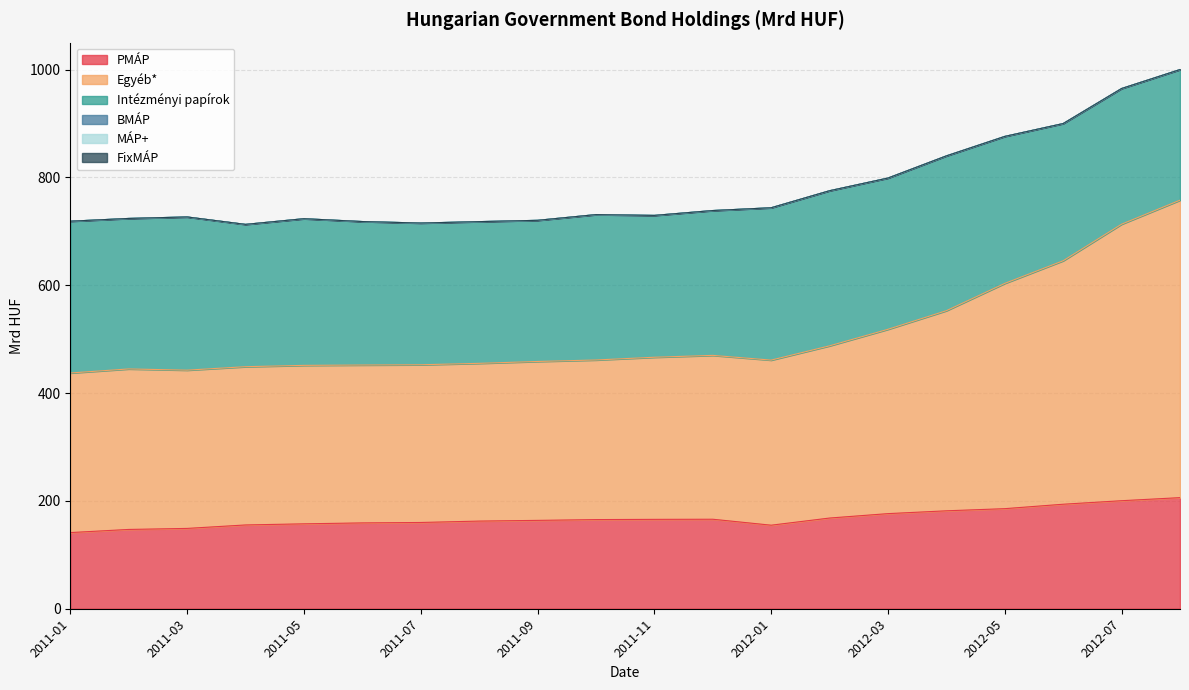

Where is BMÁP nearest to the value 0?

2011-01